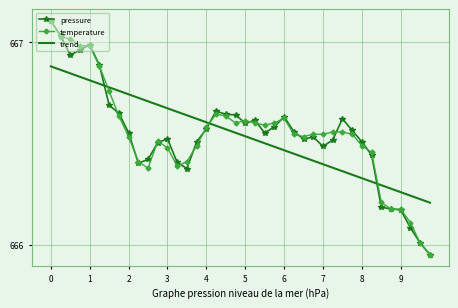

At how many categories does at least one series exceed 666?

40